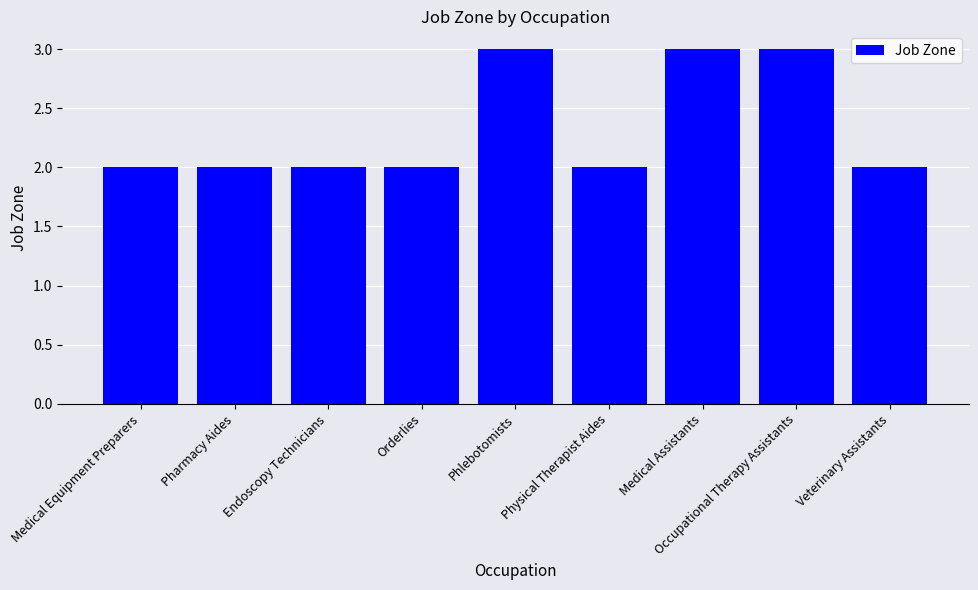

What is the sum of all values?

21